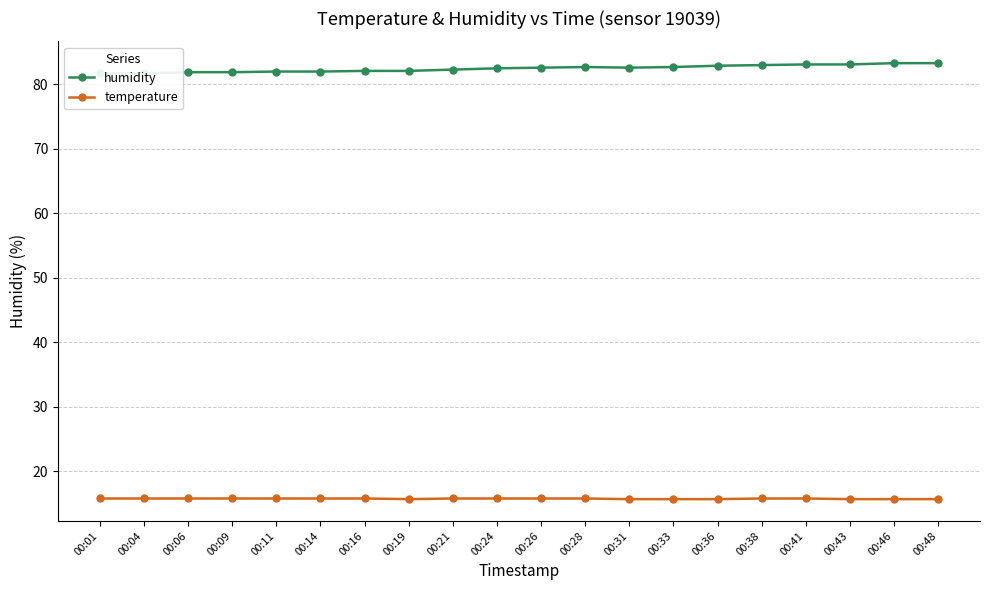

What is the lowest value of the temperature series?

15.7